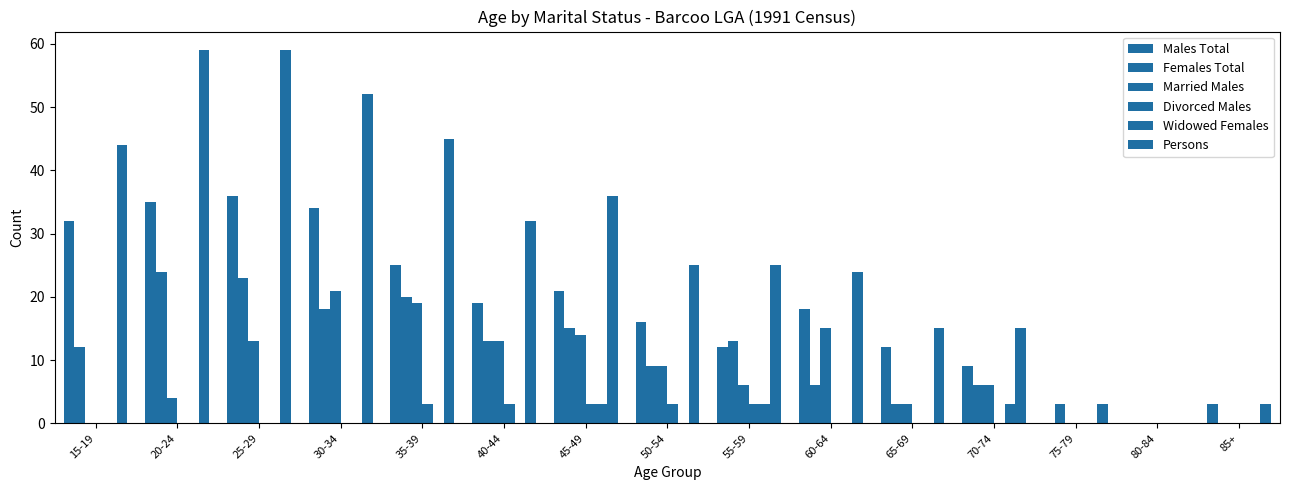

Between 65-69 and 25-29, which is larger?

25-29